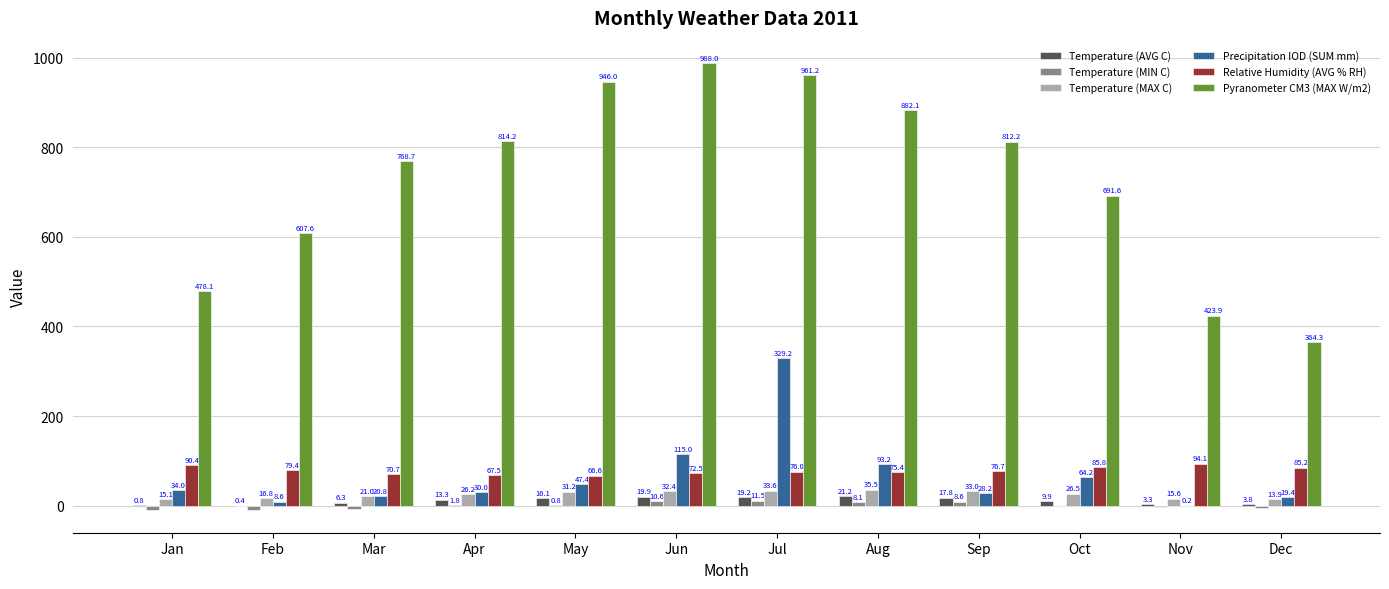

What value does the Relative Humidity (AVG % RH) series have at Sep?

76.7